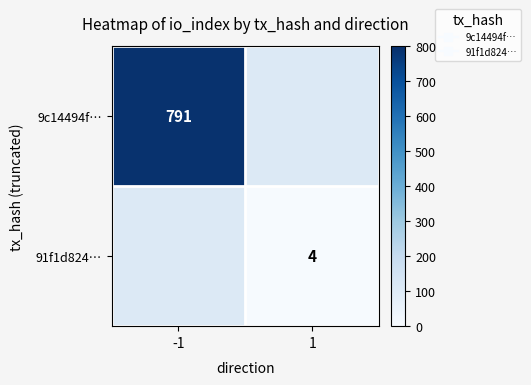

How many categories are shown in the chart?

2